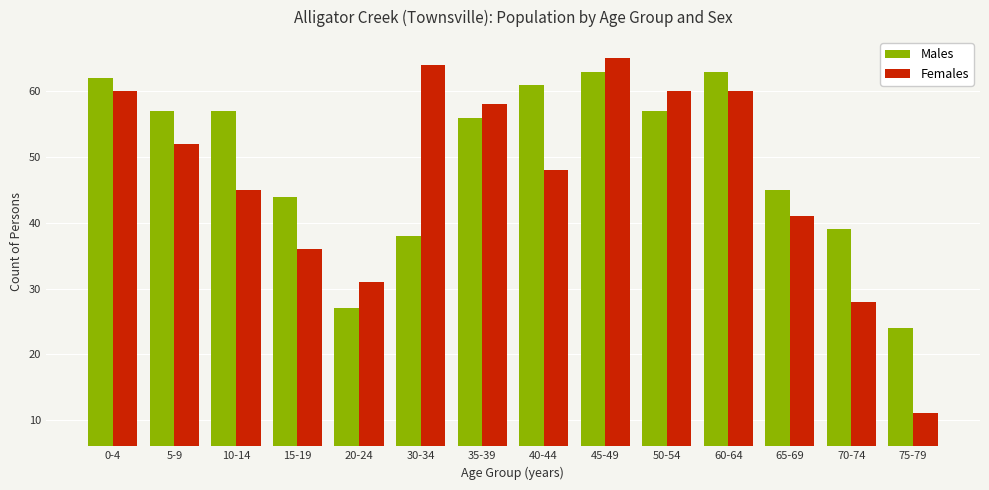

At which category is the sum across all series the highest?

45-49